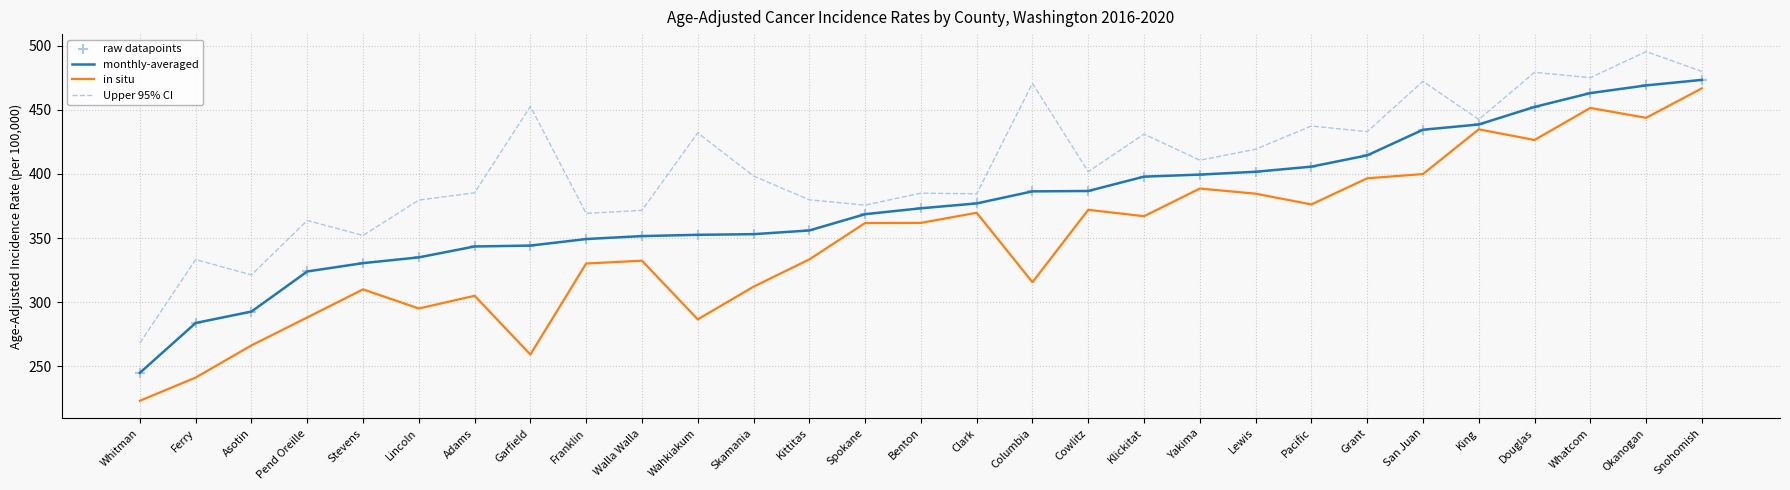

At how many categories does at least one series exceed 240?

29